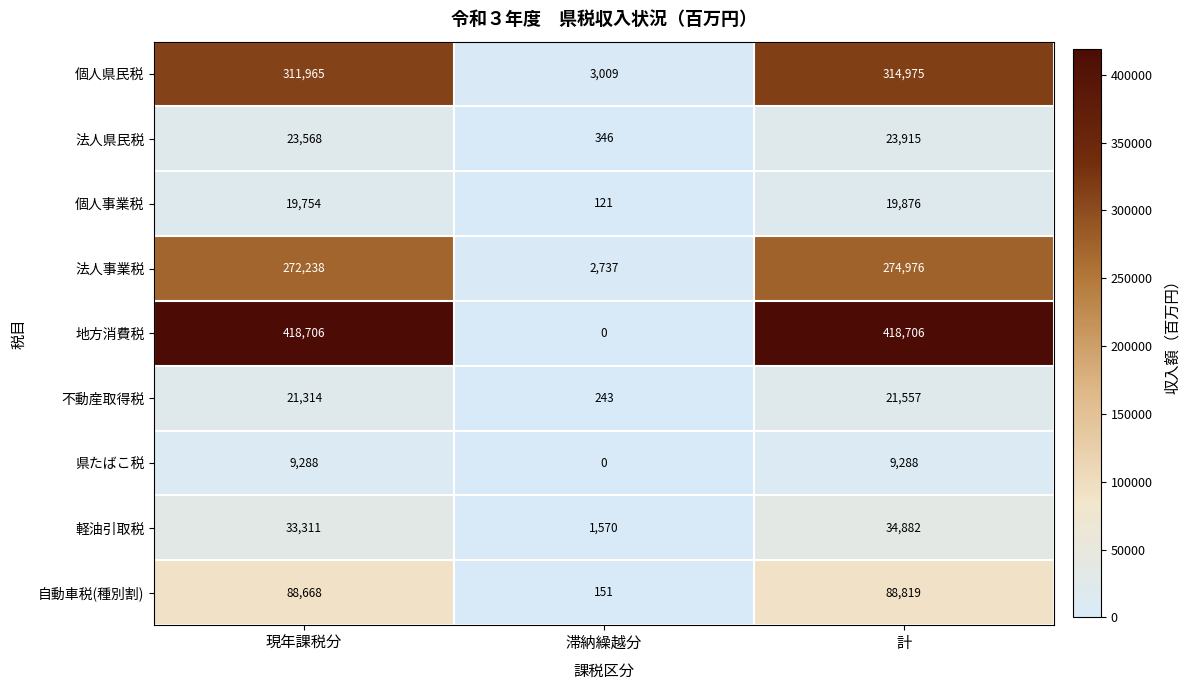

How many series are shown in this chart?

9